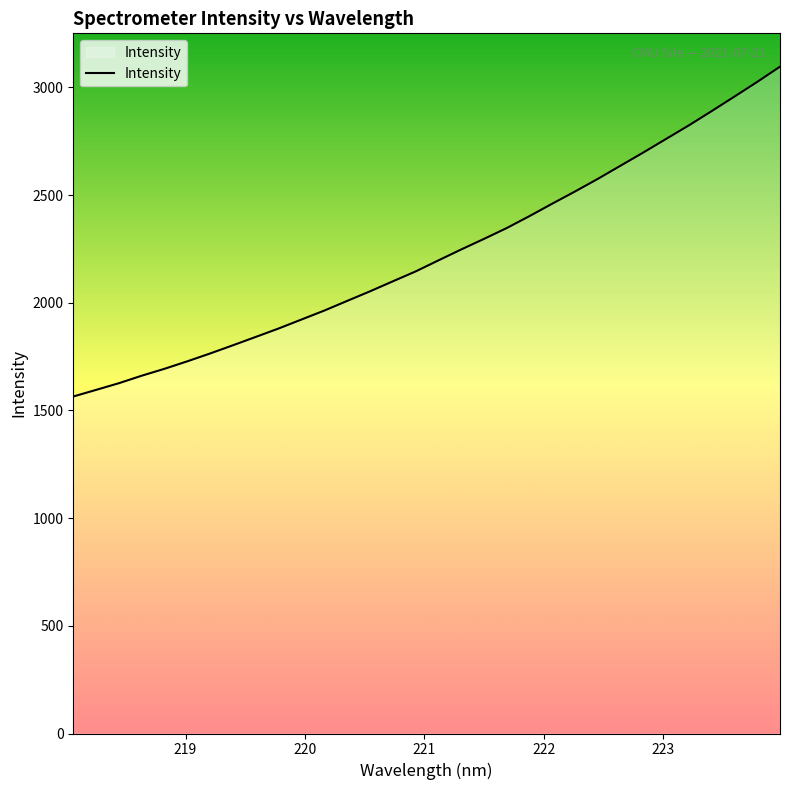

What is the maximum value shown in the chart?

3096.6